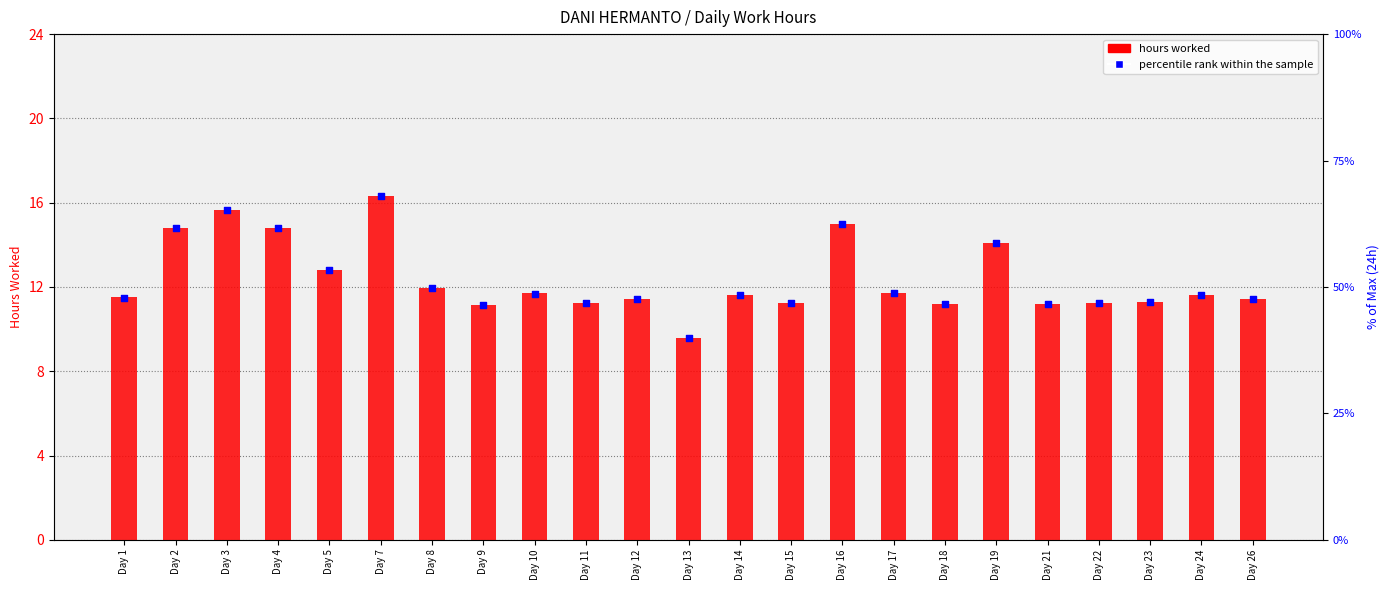

At which category is the sum across all series the highest?

Day 7